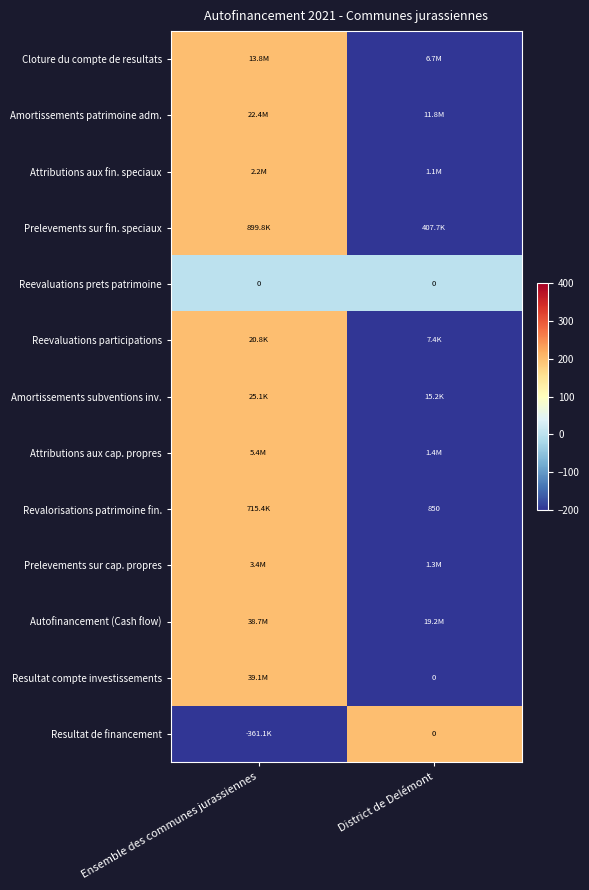

At which category is the sum across all series the highest?

Ensemble des communes jurassiennes